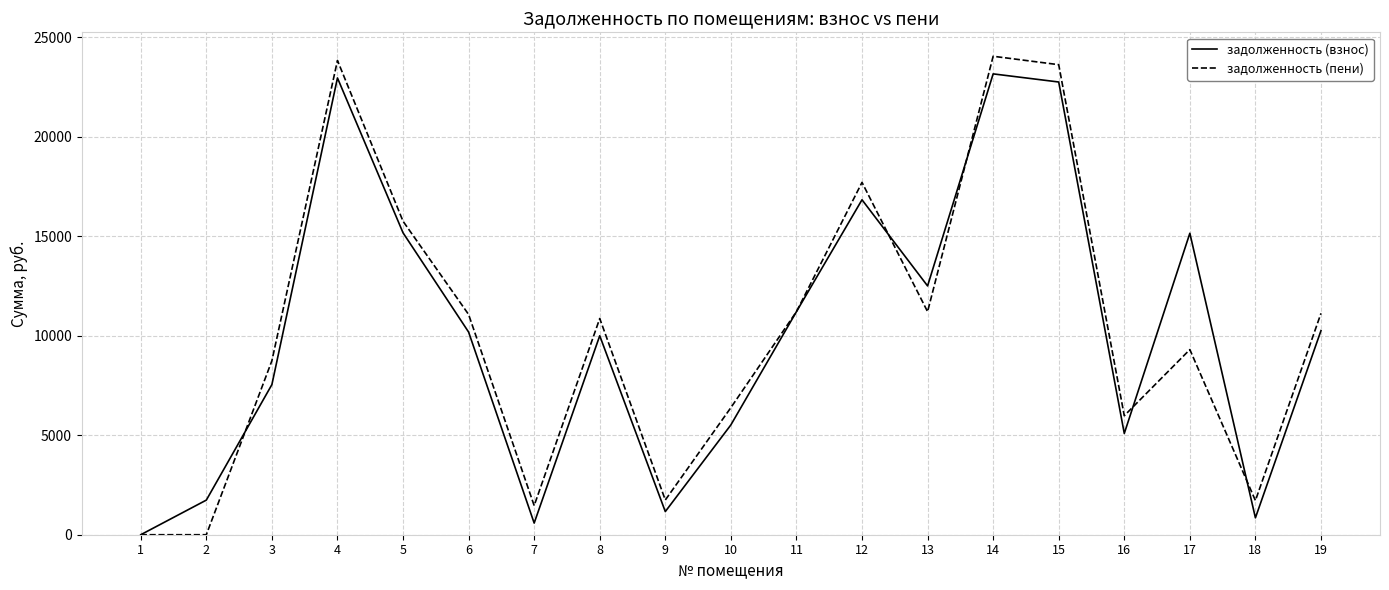

What is the highest value of the задолженность (пени) series?

24033.9